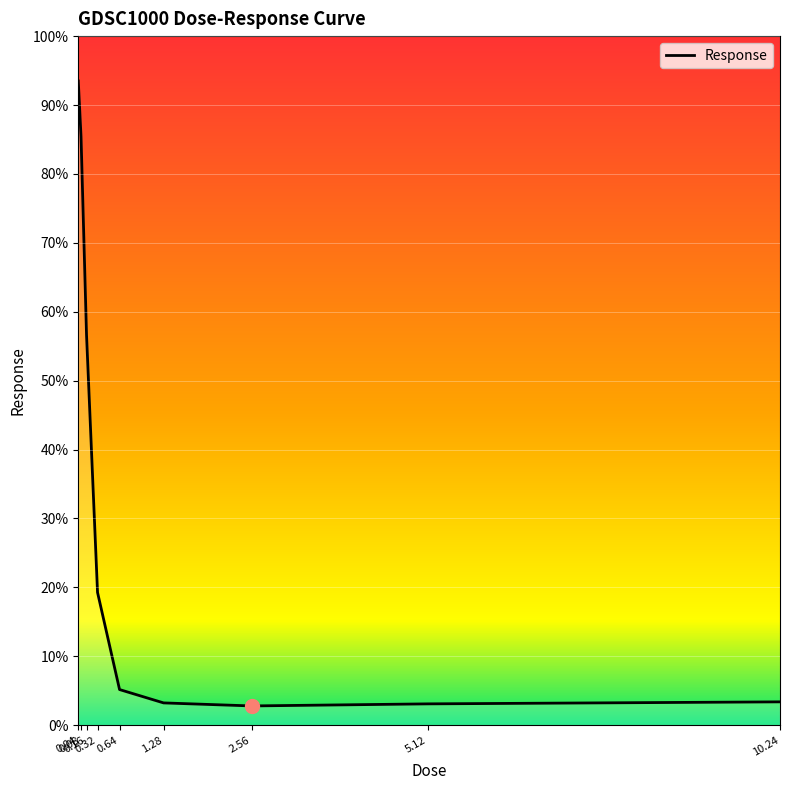

Which category has the highest value across all series?

0.04